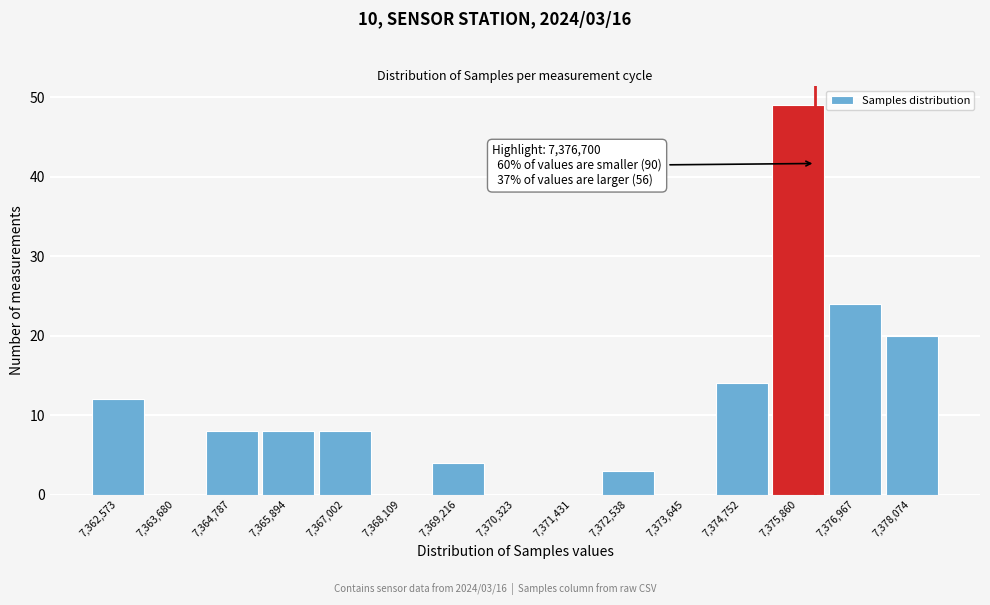

Reading left to right, extract all data points from this chart.

7,362,573=12	7,363,680=0	7,364,787=8	7,365,894=8	7,367,002=8	7,368,109=0	7,369,216=4	7,370,323=0	7,371,431=0	7,372,538=3	7,373,645=0	7,374,752=14	7,375,860=49	7,376,967=24	7,378,074=20